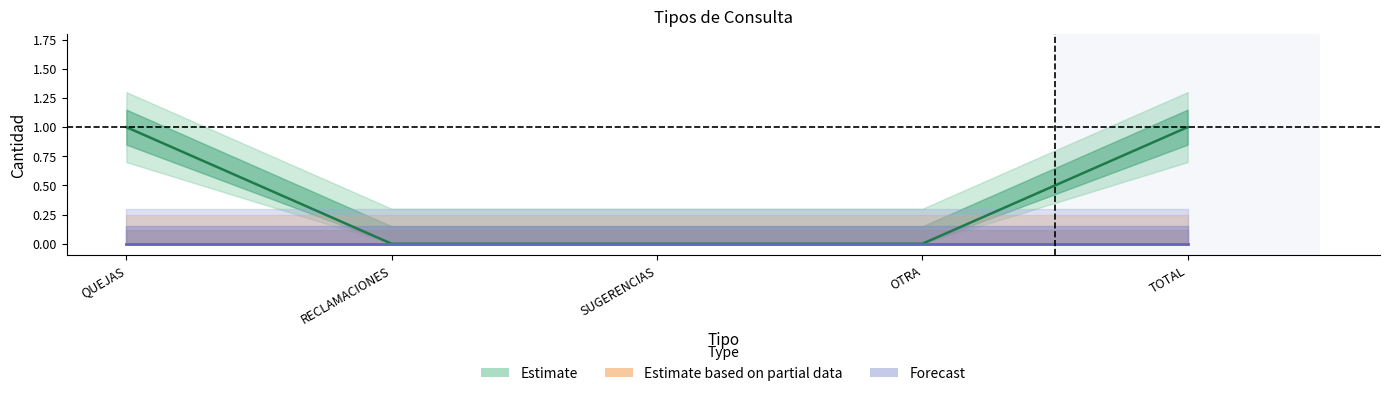

Which label corresponds to the largest value in the chart?

QUEJAS